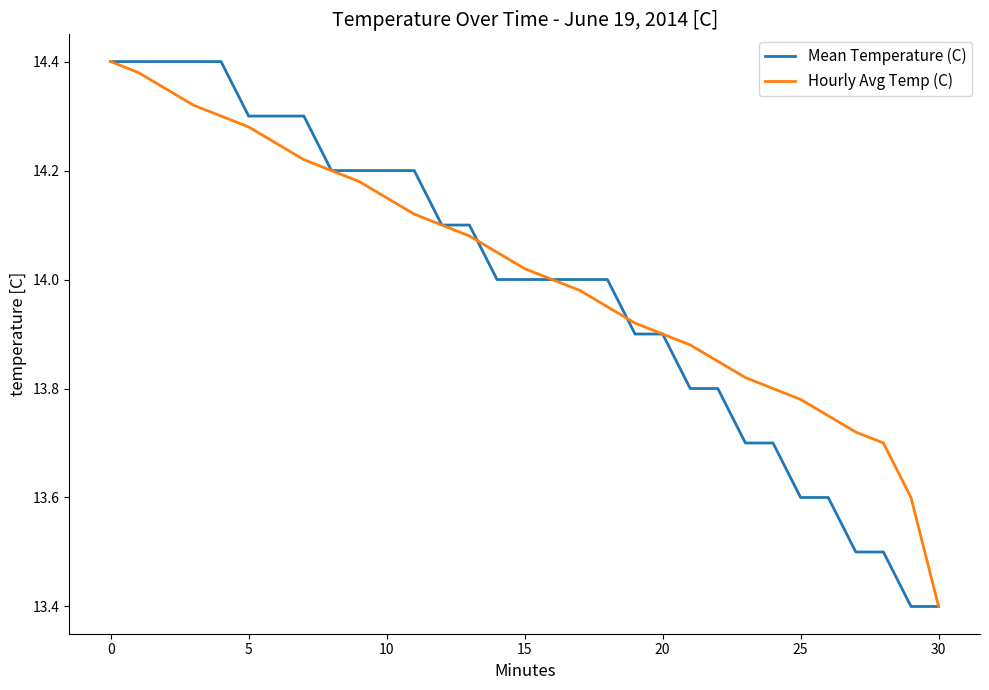

What is the lowest value of the Hourly Avg Temp (C) series?

13.4